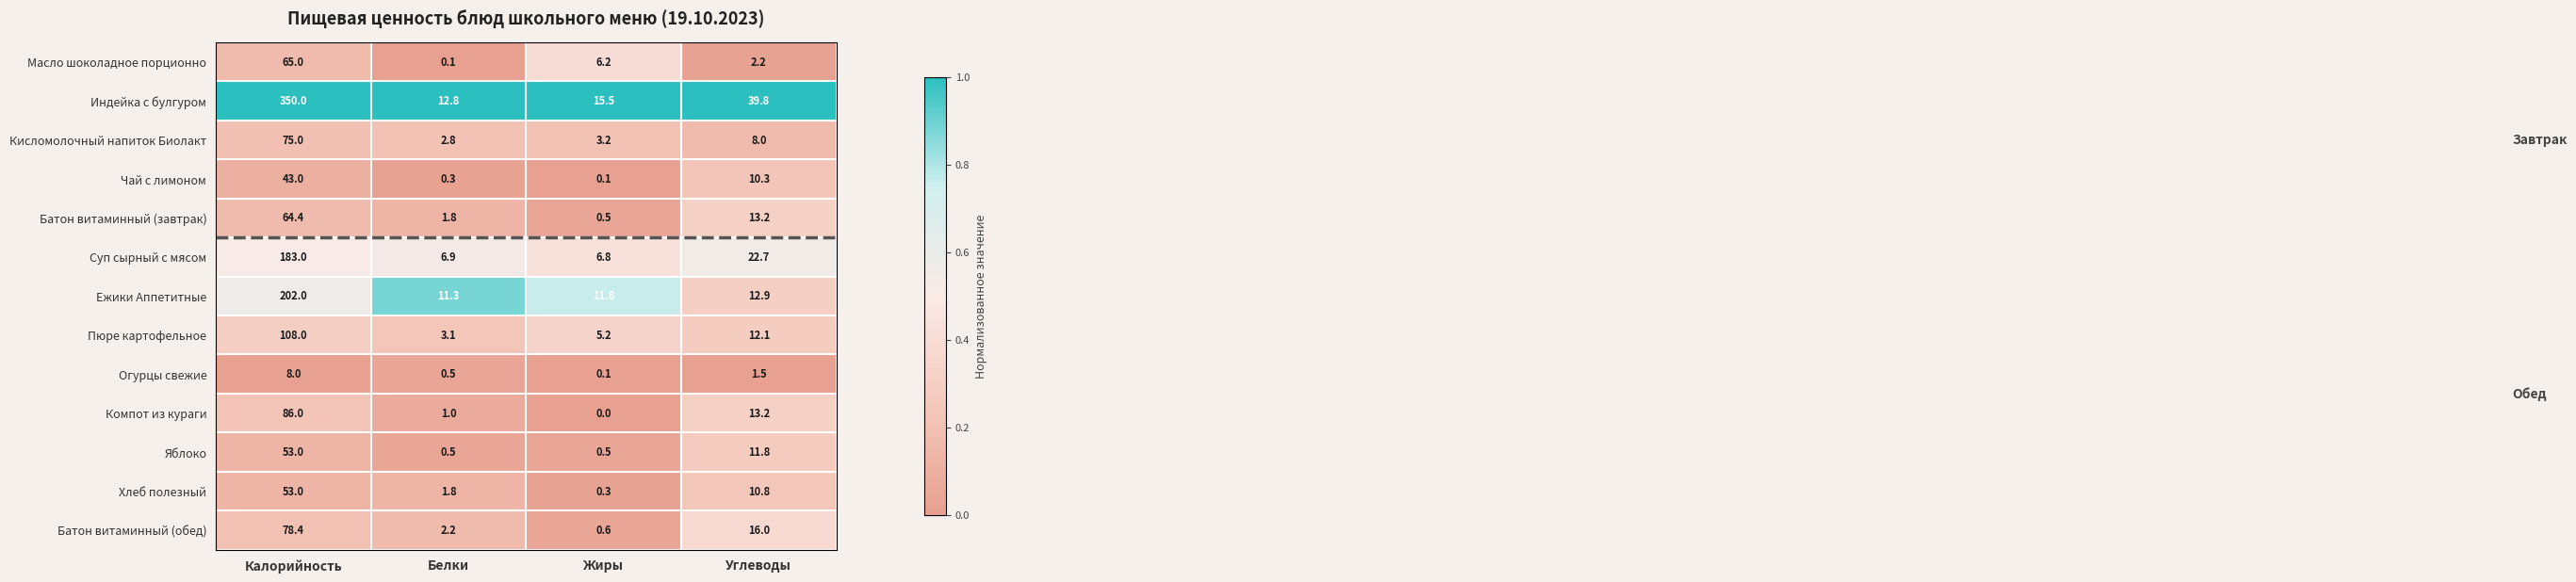

At which category is the sum across all series the highest?

Калорийность